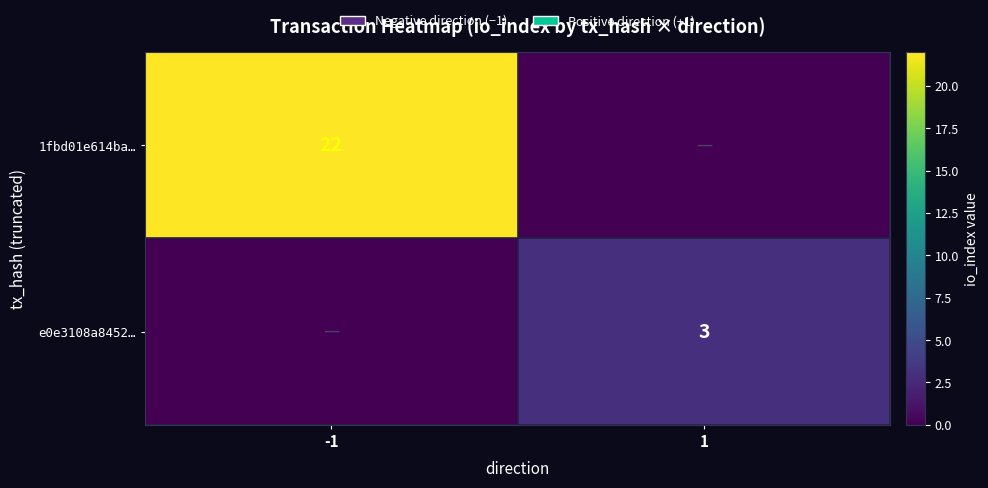

The value of 1fbd01e614ba… at -1 is 9. True or false?

False